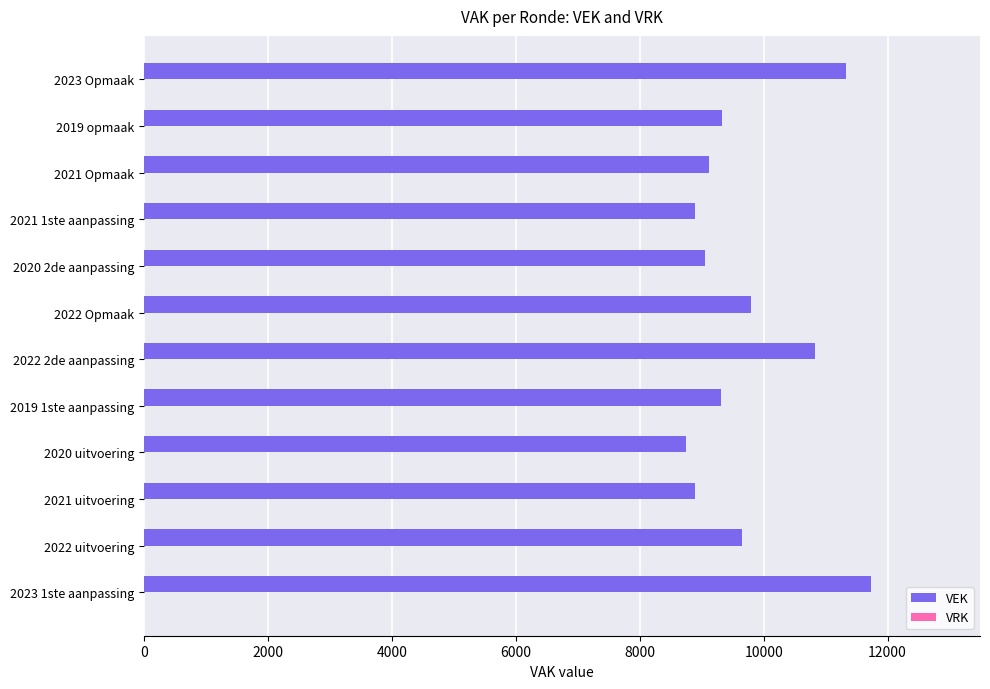

Count the number of data series in this chart.

1